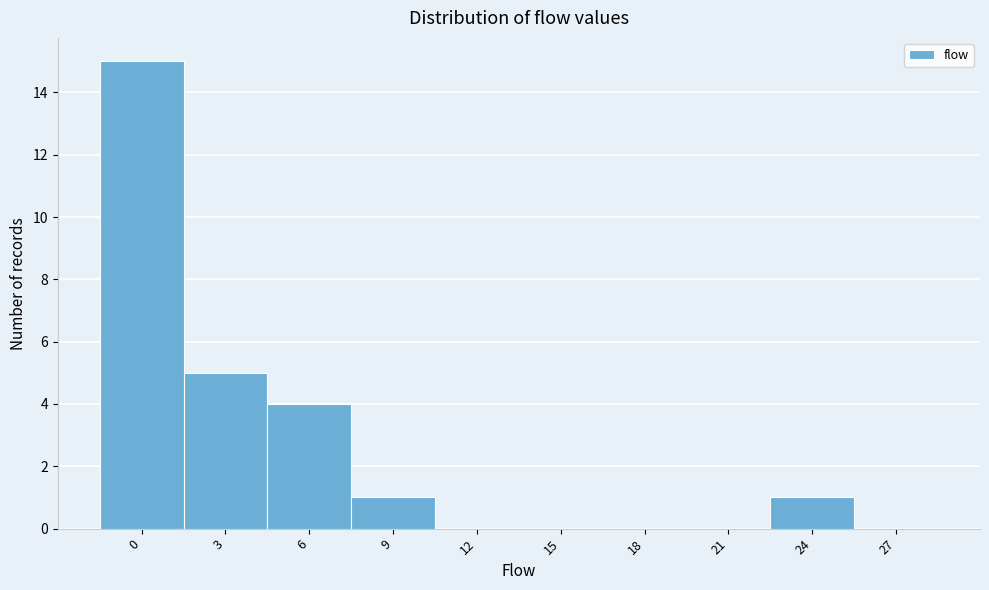

Reading left to right, transcribe all the data shown in this chart.

0=15	3=5	6=4	9=1	12=0	15=0	18=0	21=0	24=1	27=0